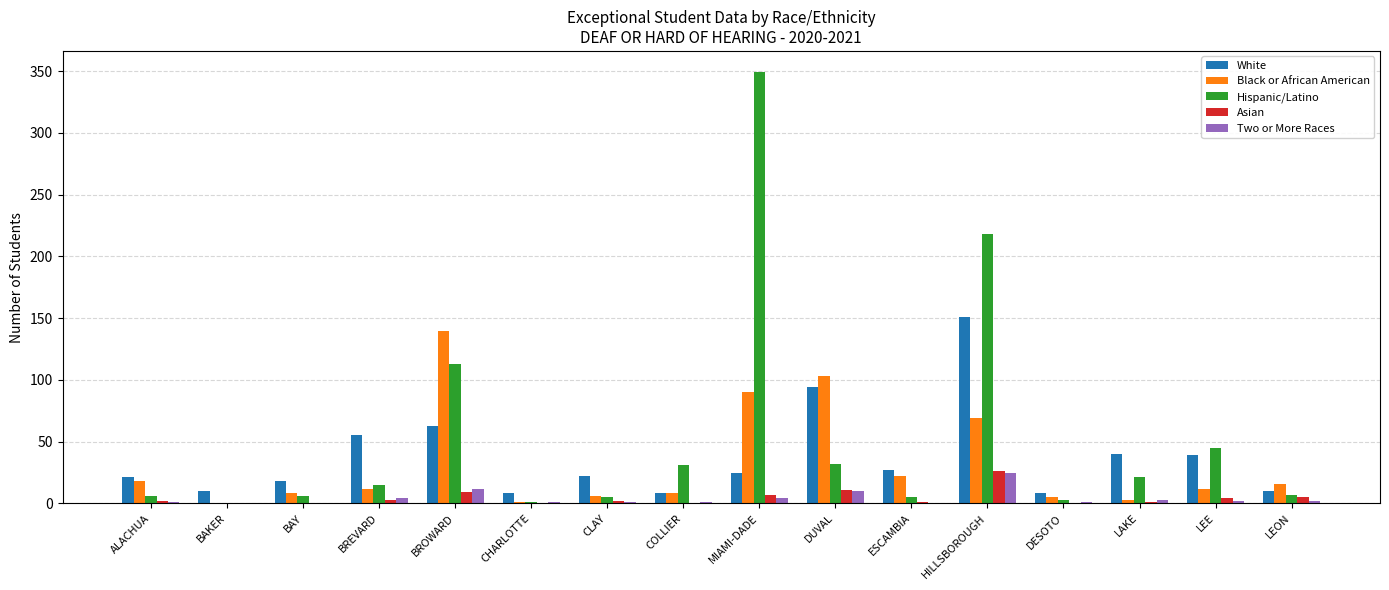

What is the maximum value shown in the chart?

349